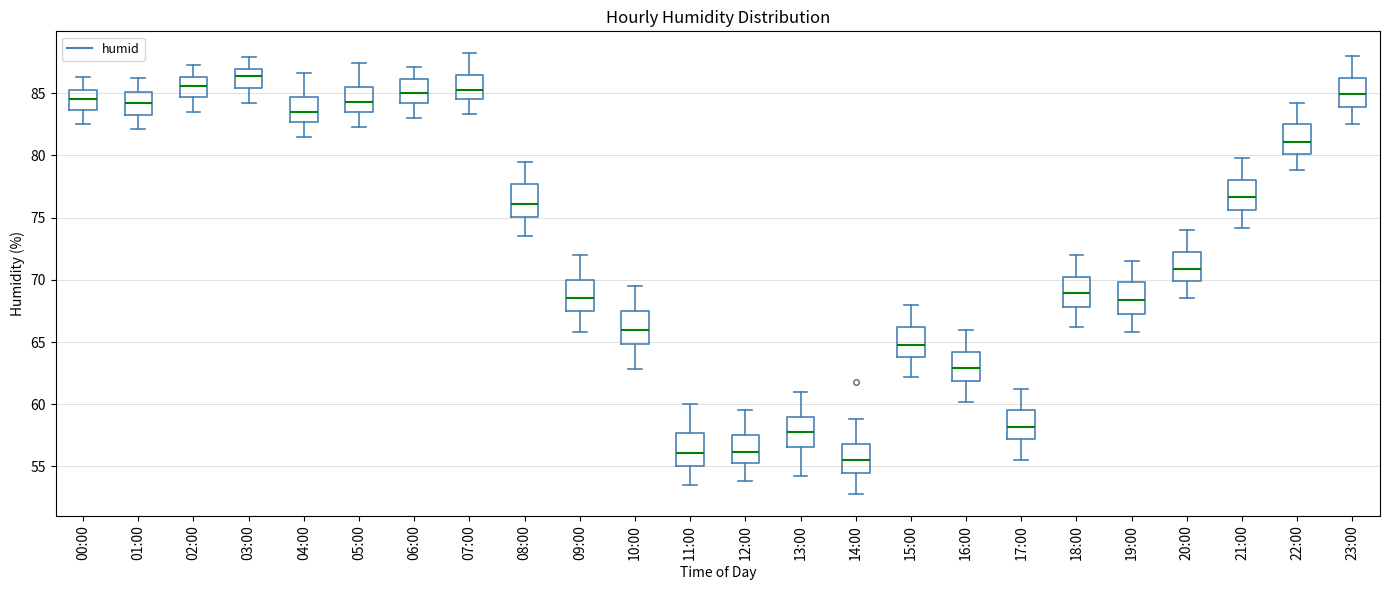

Which box's median line is the lowest?

14:00